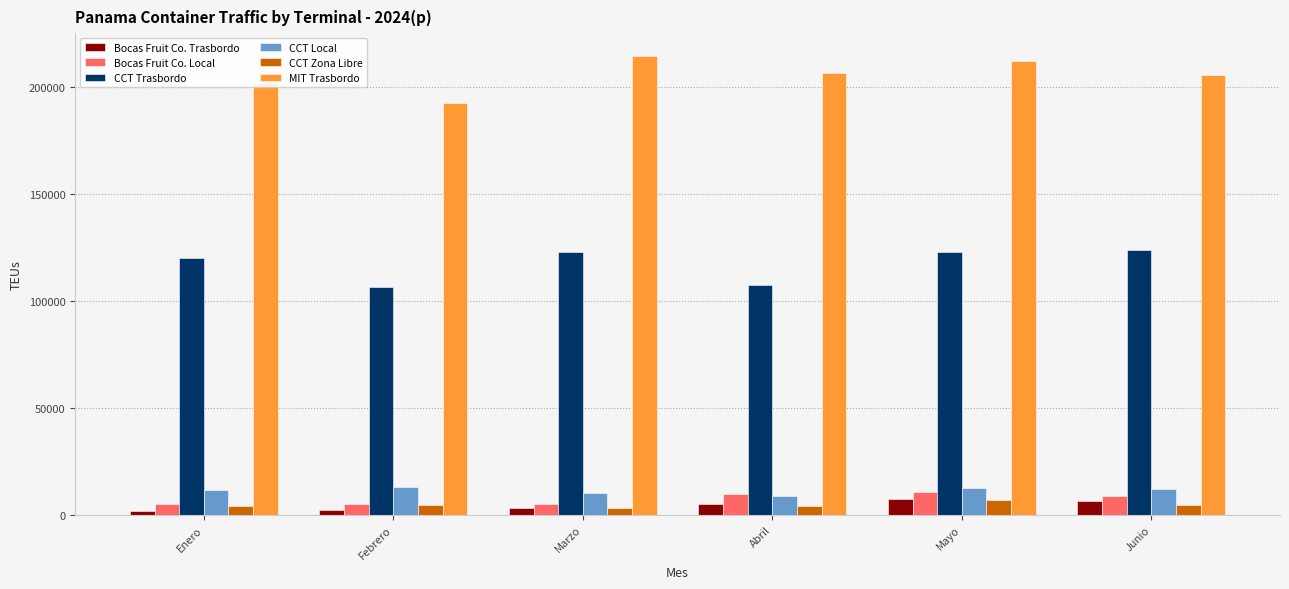

Is the value of CCT Zona Libre at Marzo greater than the value of Bocas Fruit Co. Local at Junio?

No